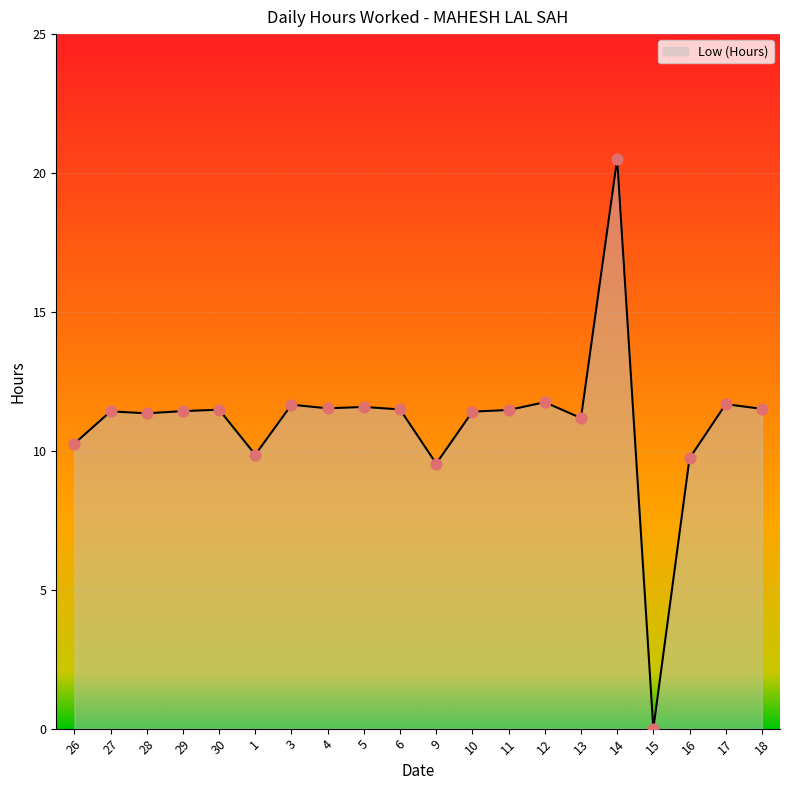

What is the ratio of the value at 27 to the value at 26?

1.1